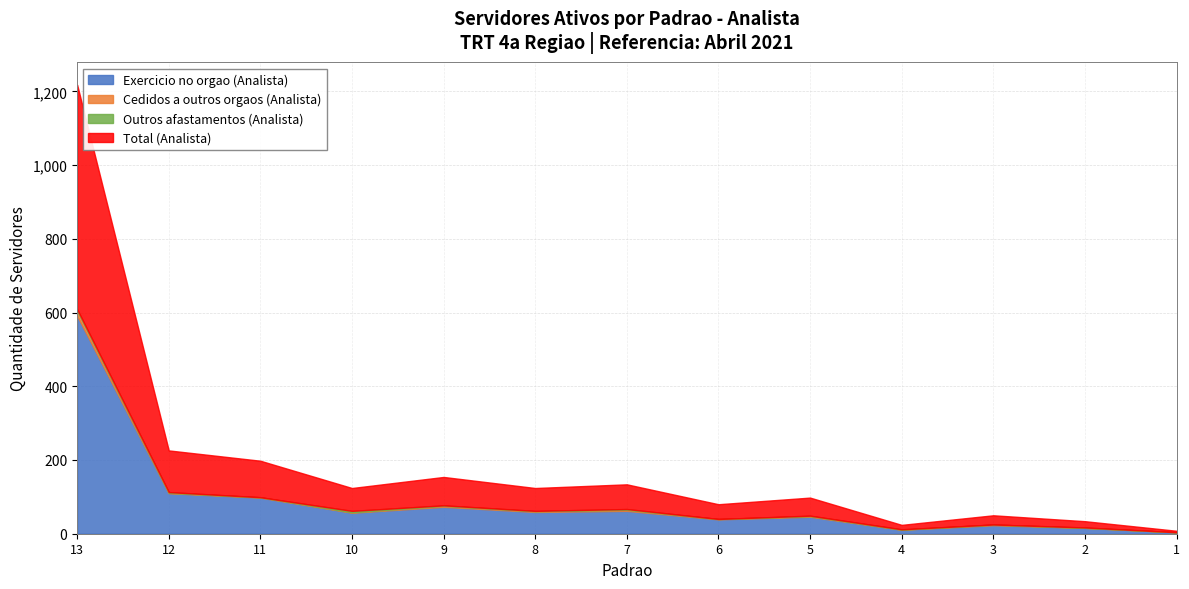

In Outros afastamentos (Analista), how many points are lower than both neighbors (excluding endpoints)?

3